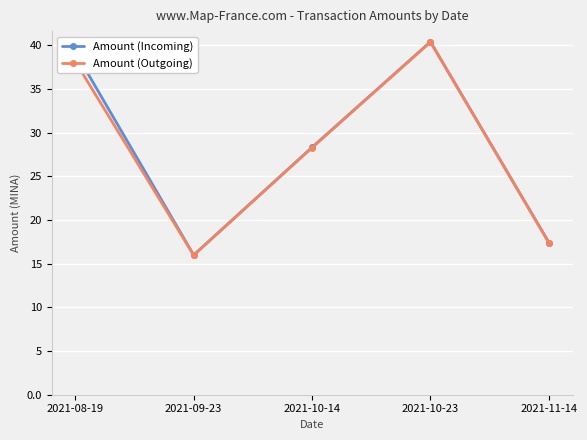

Which series has the widest spread of values?

Amount (Incoming)